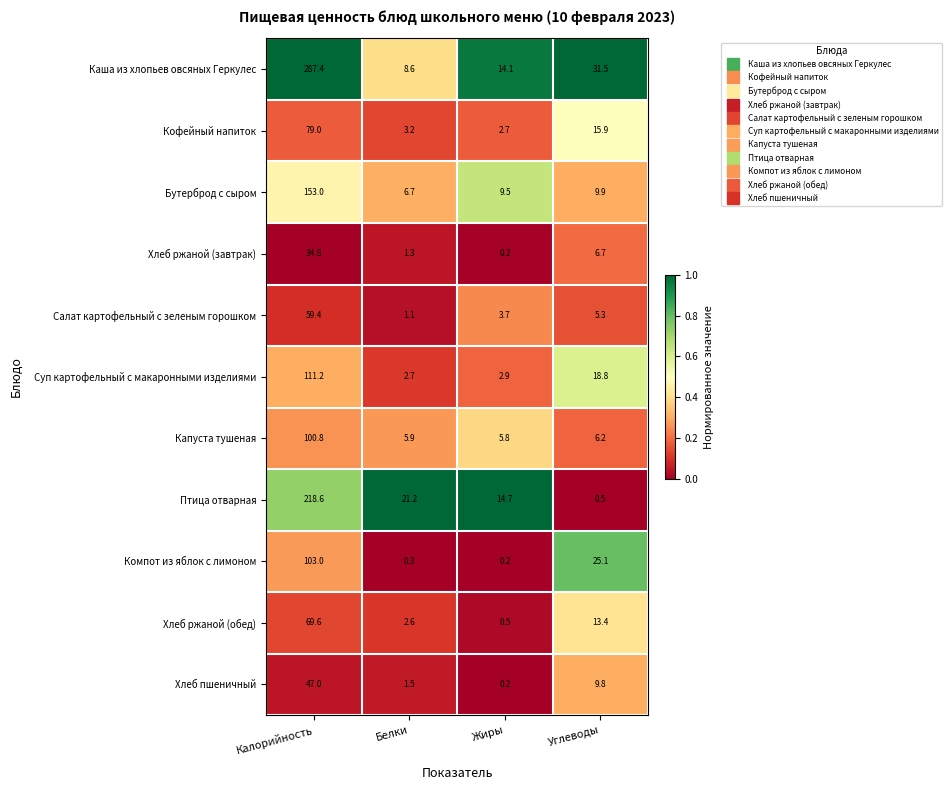

At which category is the sum across all series the highest?

Калорийность